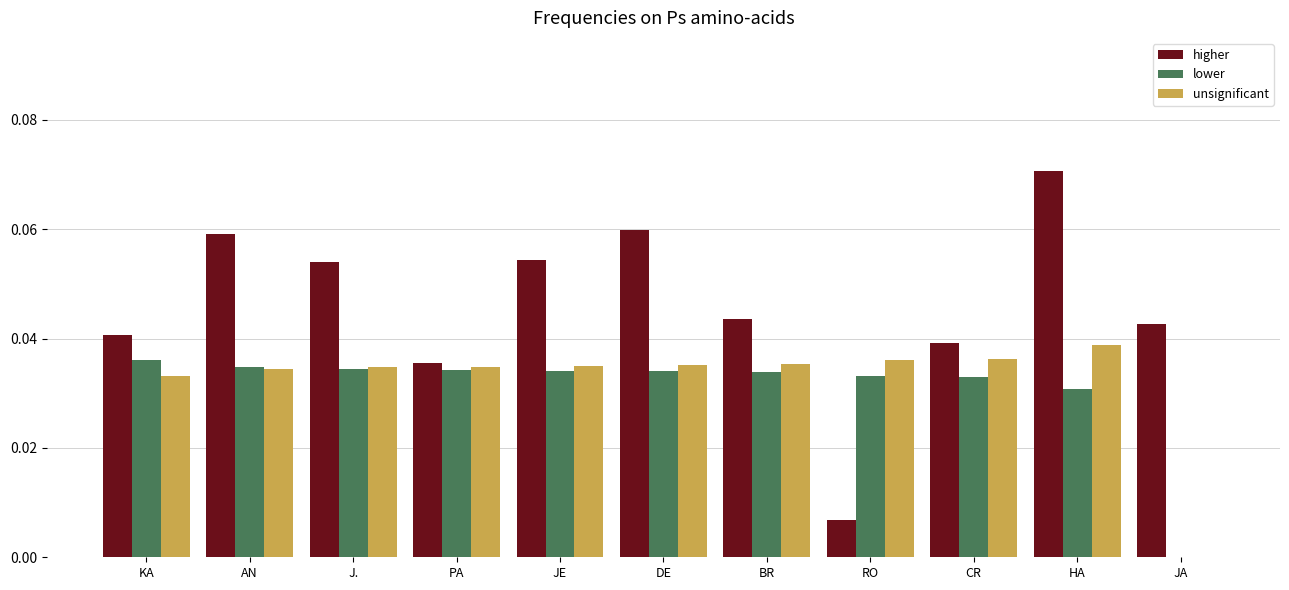

Which series has the largest total across all categories?

higher